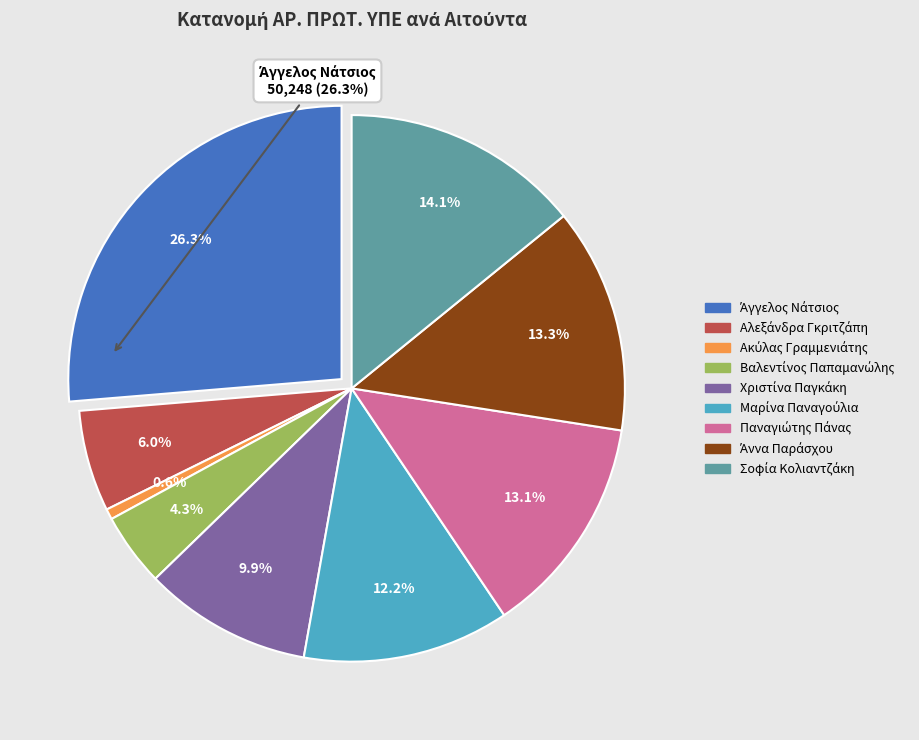

Does any single category account for the majority?

No